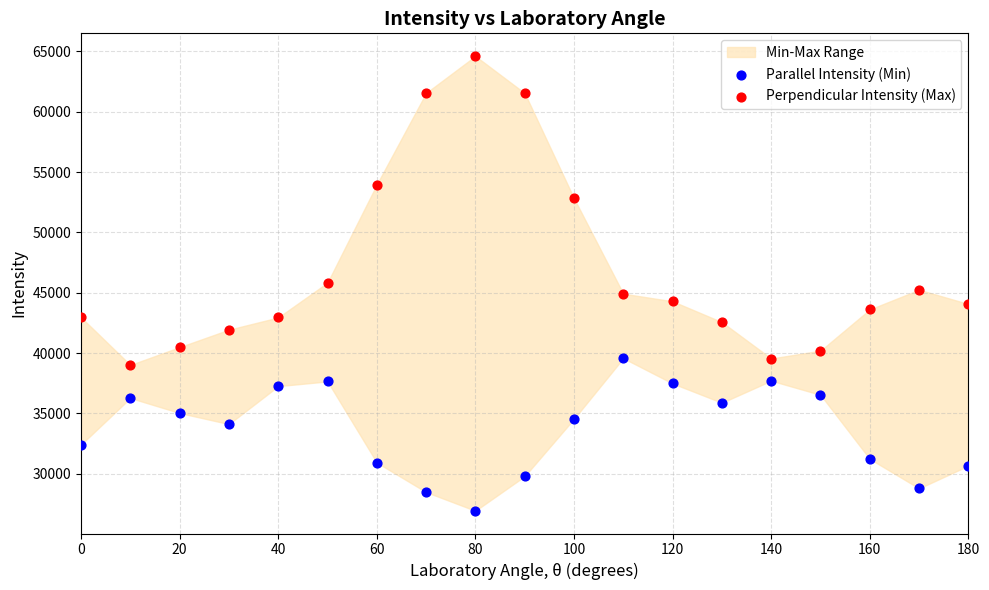

Which series contains the highest Y value?

Perpendicular Intensity (Max)